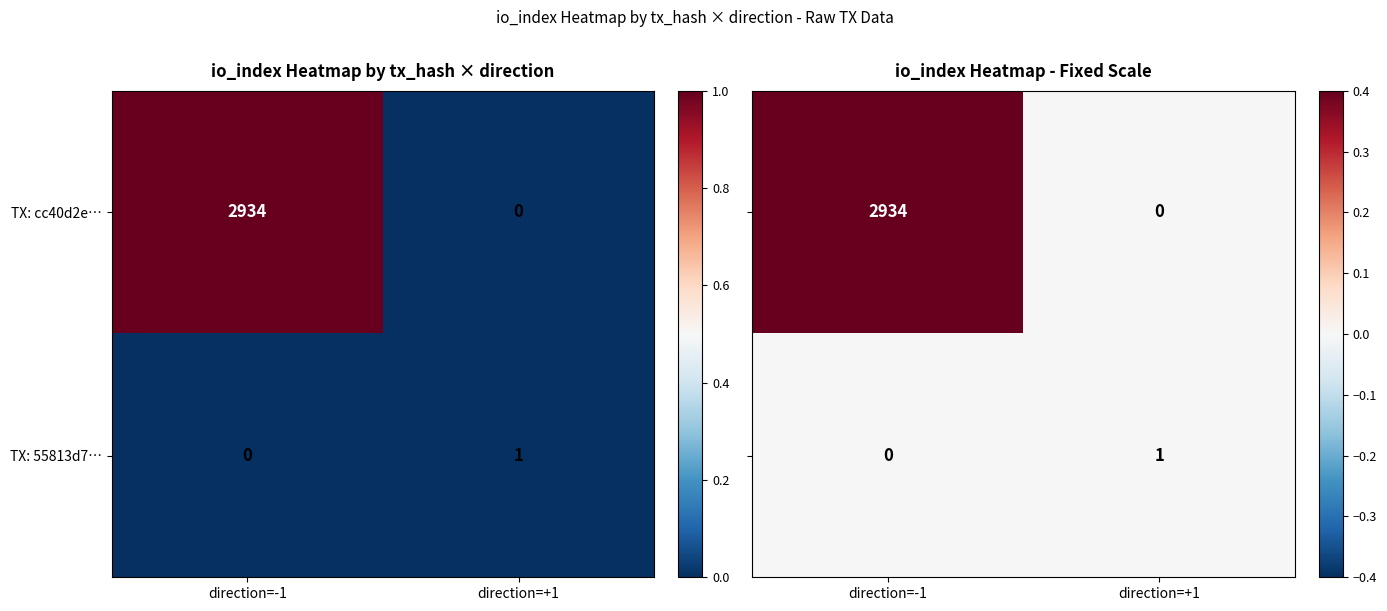

Which category has the lowest value in the TX: 55813d7… series?

direction=-1